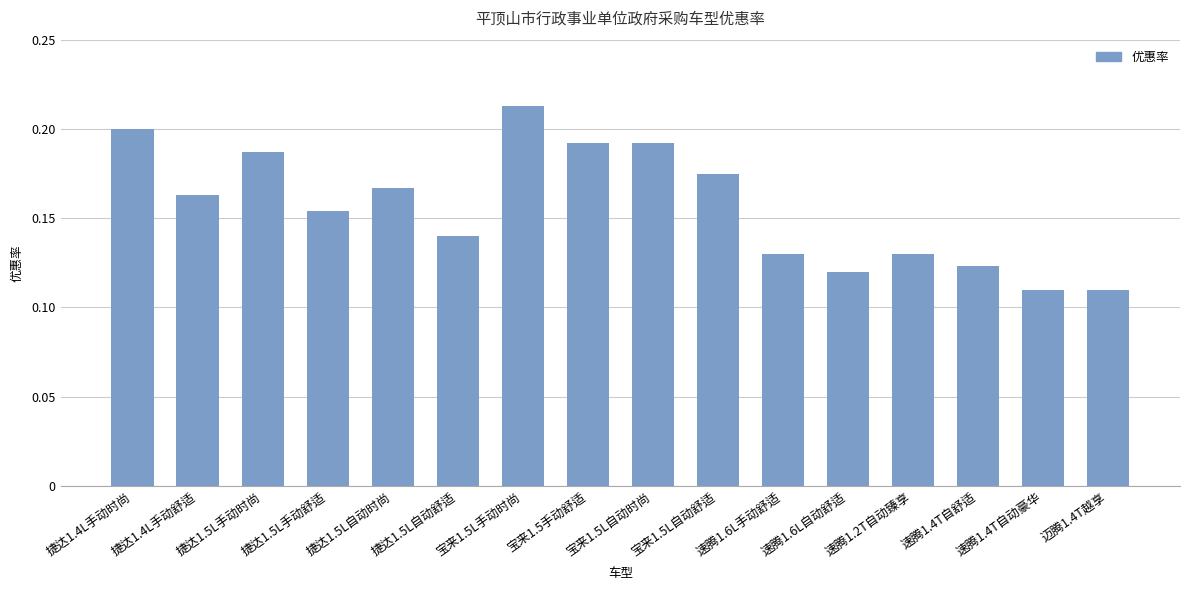

The value at 捷达1.4L手动舒适 is 0.2. True or false?

True